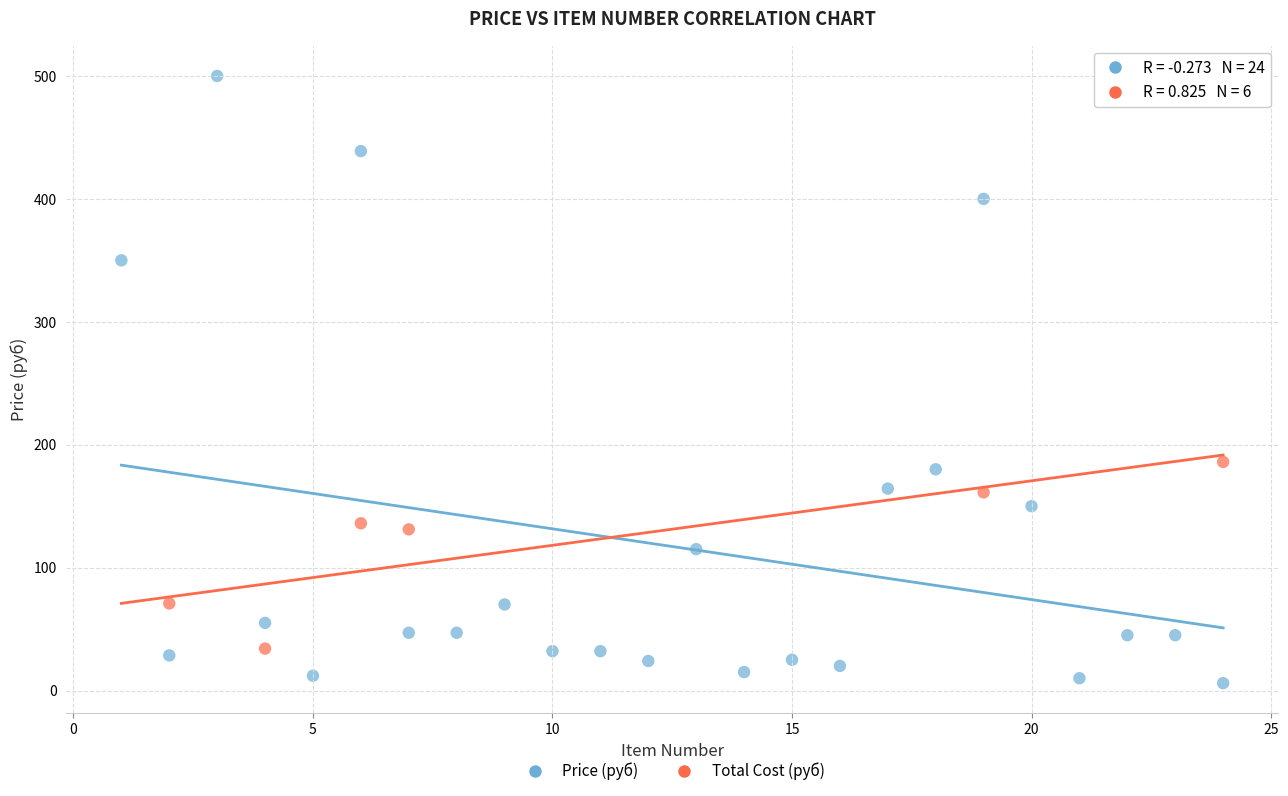

What are all the series names shown in the legend?

Price (руб), Total Cost (руб)